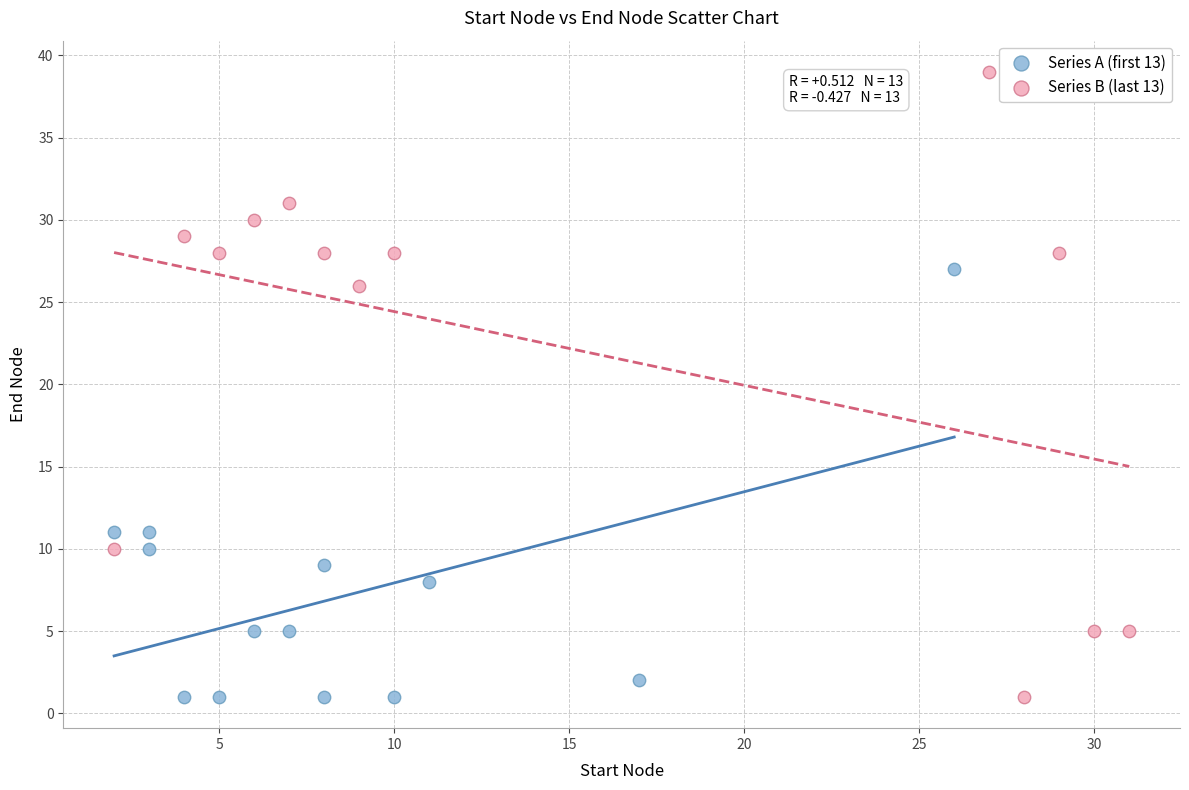

Which series contains the highest Y value?

Series B (last 13)